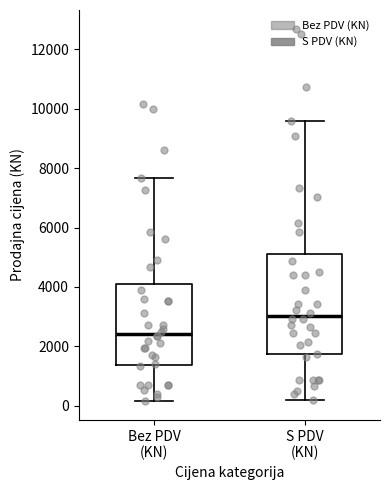

Which box's median line is the highest?

S PDV (KN)